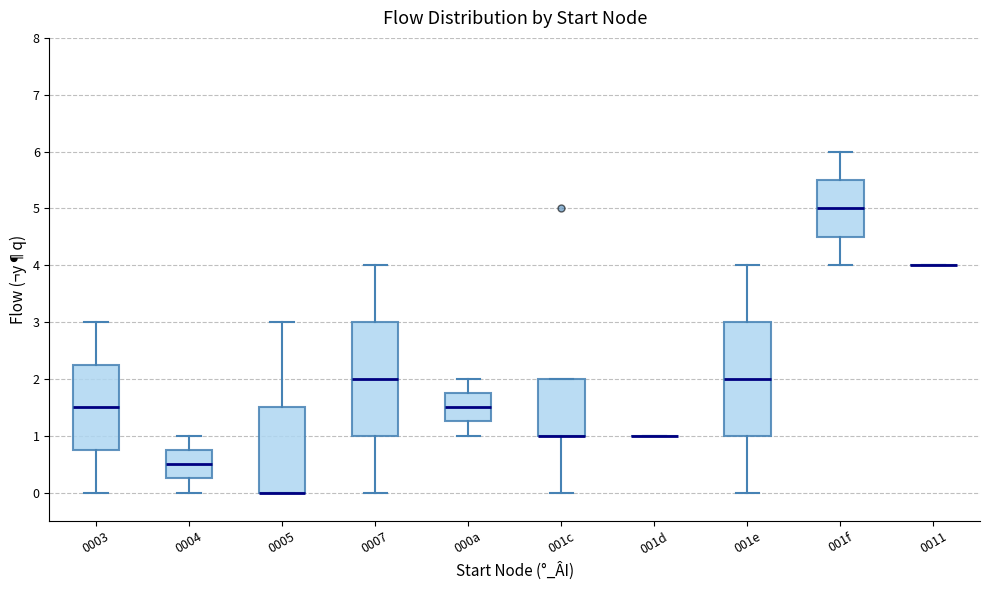

Reading left to right, transcribe this box plot: for each box, give where its median line is, the range the box spans, and where its two whiskers end, as read against the y-axis. The values are not printed on the chart, so give them approximately, as read against the axis.

0003: median 1.5, box 0.8 to 2.3, whiskers 0.0 to 3.0
0004: median 0.5, box 0.3 to 0.8, whiskers 0.0 to 1.0
0005: median 0.0 (drawn on the box's lower edge), box 0.0 to 1.5, whiskers 0.0 to 3.0
0007: median 2.0, box 1.0 to 3.0, whiskers 0.0 to 4.0
000a: median 1.5, box 1.3 to 1.8, whiskers 1.0 to 2.0
001c: median 1.0 (drawn on the box's lower edge), box 1.0 to 2.0, whiskers 0.0 to 2.0
001d: box collapsed to a line at 1.0, whiskers 1.0 to 1.0
001e: median 2.0, box 1.0 to 3.0, whiskers 0.0 to 4.0
001f: median 5.0, box 4.5 to 5.5, whiskers 4.0 to 6.0
0011: box collapsed to a line at 4.0, whiskers 4.0 to 4.0